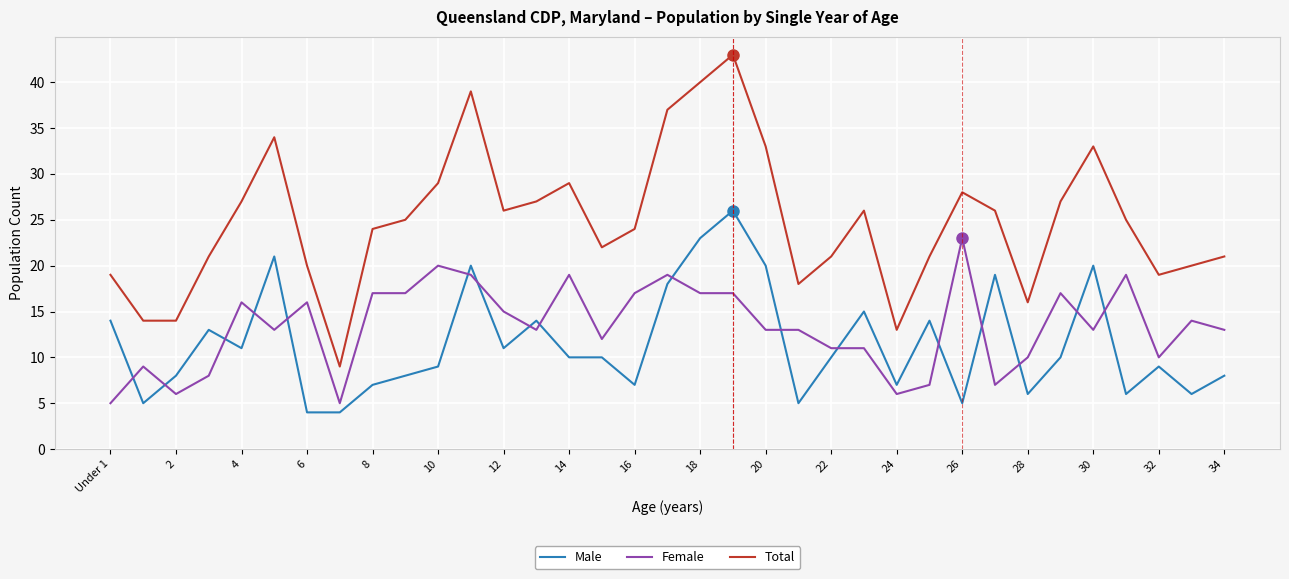

What is the highest value of the Female series?

23